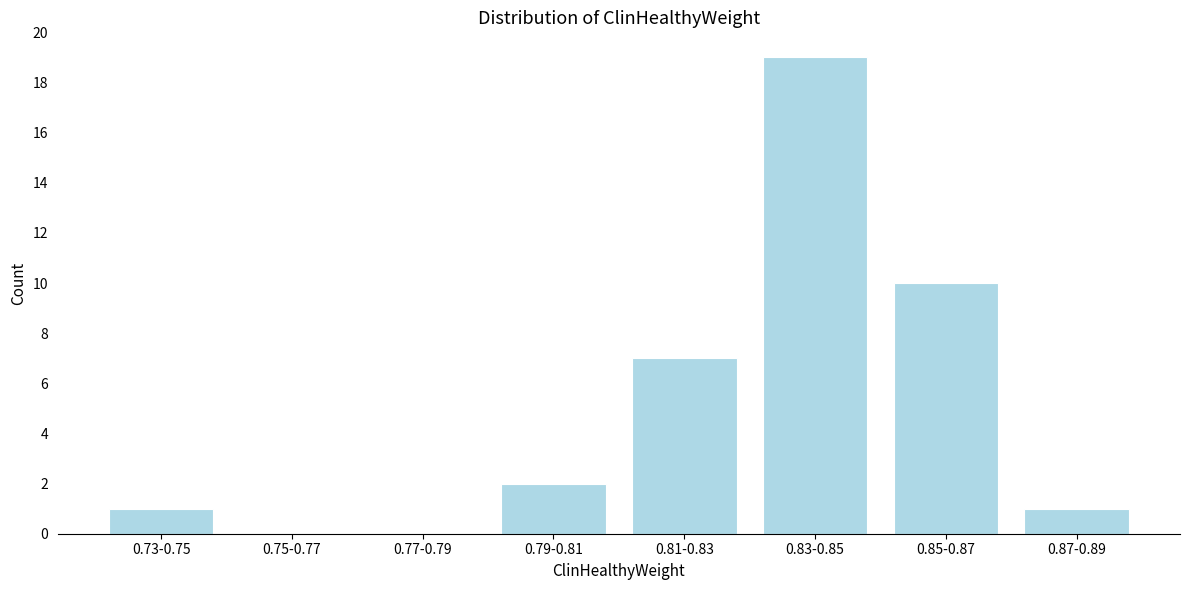

Reading right to left, transcribe all the data shown in this chart.

0.87-0.89=1	0.85-0.87=10	0.83-0.85=19	0.81-0.83=7	0.79-0.81=2	0.77-0.79=0	0.75-0.77=0	0.73-0.75=1